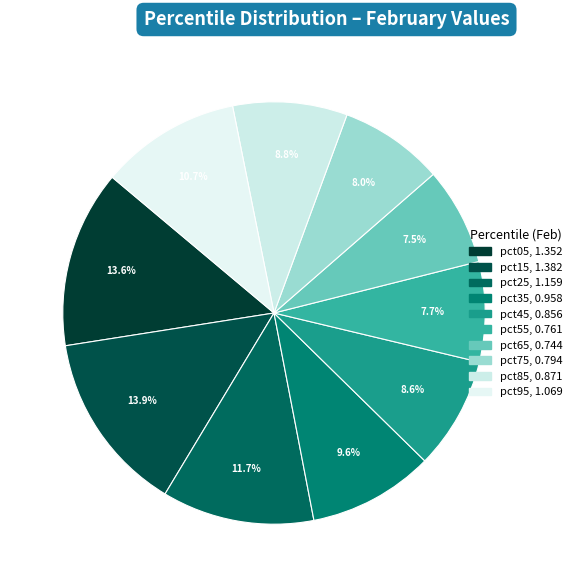

To the nearest percent, what percentage of the pie is pct95?

11%